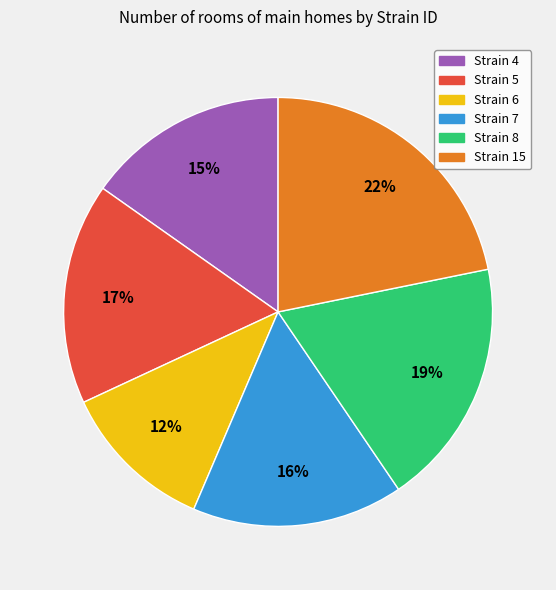

To the nearest percent, what is the difference between the largest and smallest slice percentages?

10%